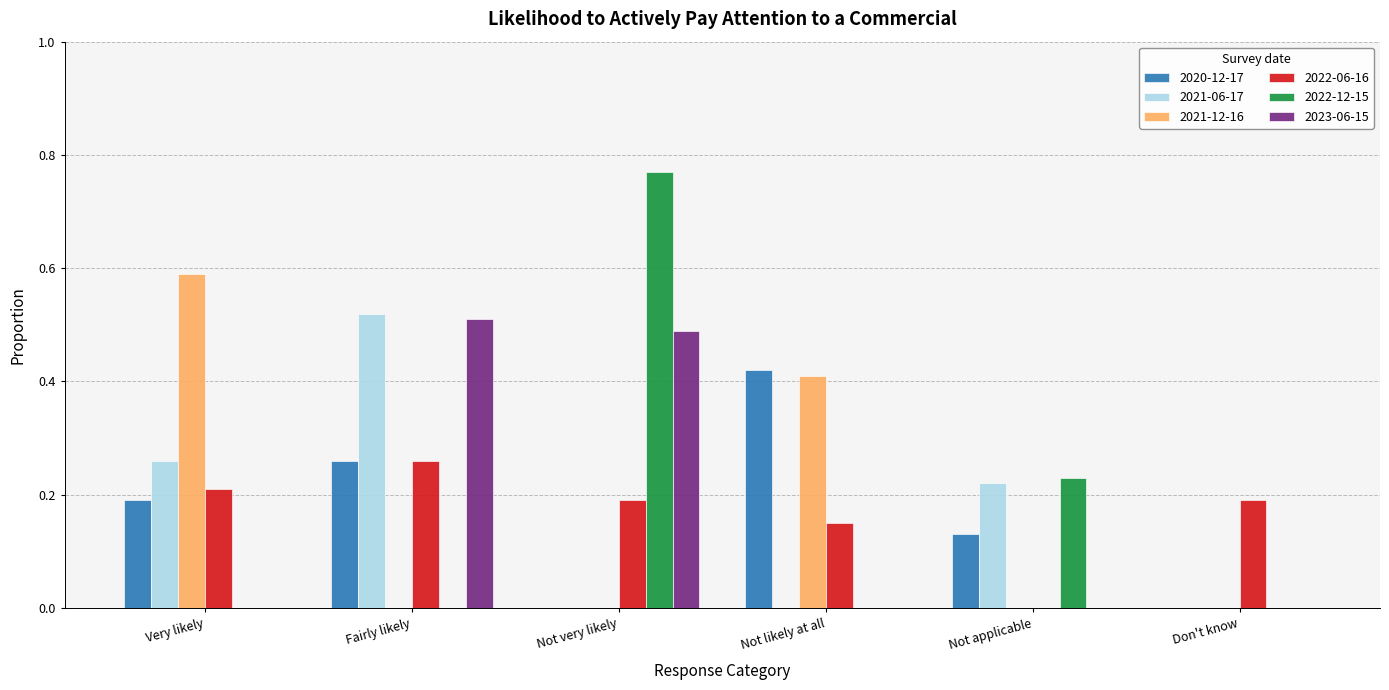

What is the total value across all series at Fairly likely?

1.6